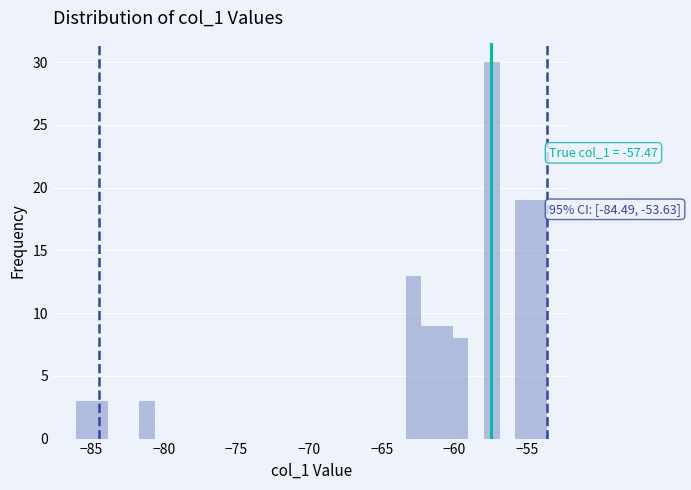

Read against the x-axis, roughly where is the centre of the tallest bar?

-57.5